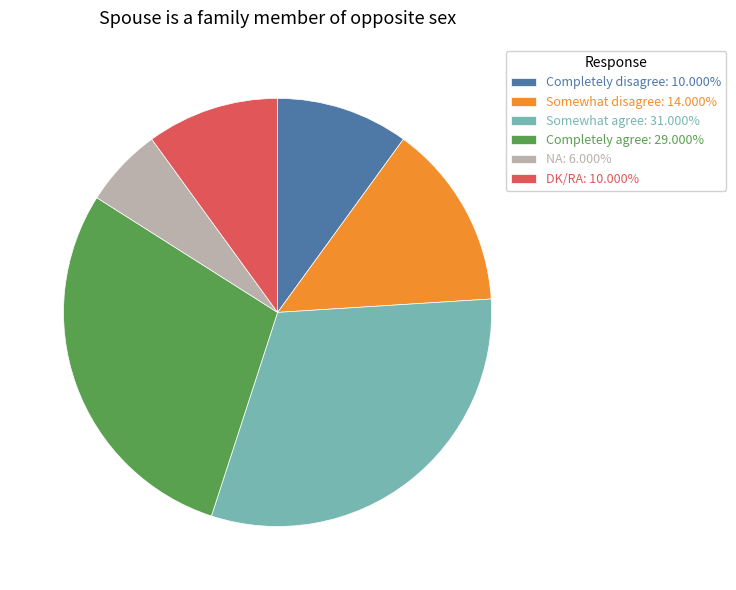

What is the ratio of the value at DK/RA: 10.000% to the value at Completely disagree: 10.000%?

1.0